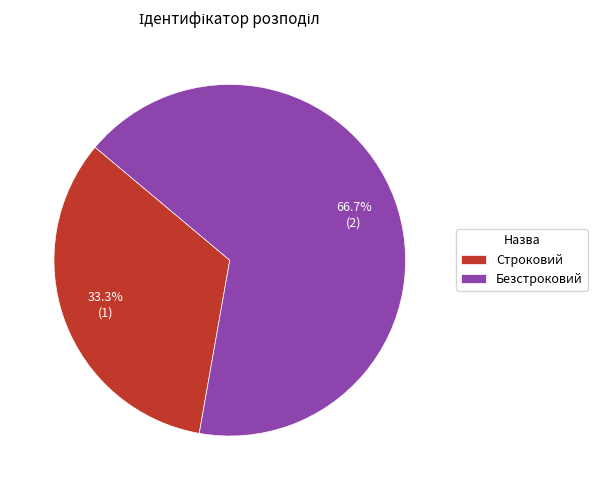

Rank the categories by value from highest to lowest.

Безстроковий, Строковий